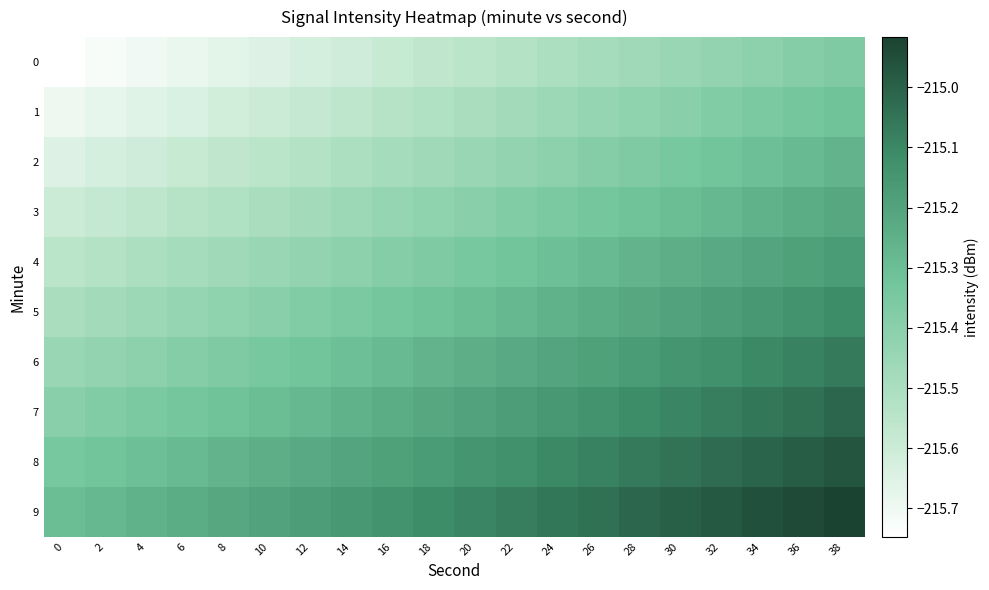

Reading left to right, transcribe all the data shown in this chart.

0: 0=-215.7	2=-215.7	4=-215.7	6=-215.7	8=-215.7	10=-215.6	12=-215.6	14=-215.6	16=-215.6	18=-215.6	20=-215.5	22=-215.5	24=-215.5	26=-215.5	28=-215.5	30=-215.4	32=-215.4	34=-215.4	36=-215.4	38=-215.4
1: 0=-215.7	2=-215.7	4=-215.7	6=-215.6	8=-215.6	10=-215.6	12=-215.6	14=-215.6	16=-215.5	18=-215.5	20=-215.5	22=-215.5	24=-215.5	26=-215.4	28=-215.4	30=-215.4	32=-215.4	34=-215.4	36=-215.3	38=-215.3
2: 0=-215.6	2=-215.6	4=-215.6	6=-215.6	8=-215.6	10=-215.5	12=-215.5	14=-215.5	16=-215.5	18=-215.5	20=-215.4	22=-215.4	24=-215.4	26=-215.4	28=-215.4	30=-215.3	32=-215.3	34=-215.3	36=-215.3	38=-215.3
3: 0=-215.6	2=-215.6	4=-215.6	6=-215.5	8=-215.5	10=-215.5	12=-215.5	14=-215.5	16=-215.4	18=-215.4	20=-215.4	22=-215.4	24=-215.4	26=-215.3	28=-215.3	30=-215.3	32=-215.3	34=-215.3	36=-215.2	38=-215.2
4: 0=-215.5	2=-215.5	4=-215.5	6=-215.5	8=-215.5	10=-215.4	12=-215.4	14=-215.4	16=-215.4	18=-215.4	20=-215.3	22=-215.3	24=-215.3	26=-215.3	28=-215.3	30=-215.2	32=-215.2	34=-215.2	36=-215.2	38=-215.2
5: 0=-215.5	2=-215.5	4=-215.5	6=-215.4	8=-215.4	10=-215.4	12=-215.4	14=-215.4	16=-215.3	18=-215.3	20=-215.3	22=-215.3	24=-215.3	26=-215.2	28=-215.2	30=-215.2	32=-215.2	34=-215.2	36=-215.1	38=-215.1
6: 0=-215.4	2=-215.4	4=-215.4	6=-215.4	8=-215.4	10=-215.3	12=-215.3	14=-215.3	16=-215.3	18=-215.3	20=-215.2	22=-215.2	24=-215.2	26=-215.2	28=-215.2	30=-215.1	32=-215.1	34=-215.1	36=-215.1	38=-215.1
7: 0=-215.4	2=-215.4	4=-215.4	6=-215.3	8=-215.3	10=-215.3	12=-215.3	14=-215.3	16=-215.2	18=-215.2	20=-215.2	22=-215.2	24=-215.2	26=-215.1	28=-215.1	30=-215.1	32=-215.1	34=-215.1	36=-215.0	38=-215.0
8: 0=-215.3	2=-215.3	4=-215.3	6=-215.3	8=-215.3	10=-215.2	12=-215.2	14=-215.2	16=-215.2	18=-215.2	20=-215.1	22=-215.1	24=-215.1	26=-215.1	28=-215.1	30=-215.0	32=-215.0	34=-215.0	36=-215.0	38=-215.0
9: 0=-215.3	2=-215.3	4=-215.3	6=-215.2	8=-215.2	10=-215.2	12=-215.2	14=-215.2	16=-215.1	18=-215.1	20=-215.1	22=-215.1	24=-215.1	26=-215.0	28=-215.0	30=-215.0	32=-215.0	34=-215.0	36=-214.9	38=-214.9